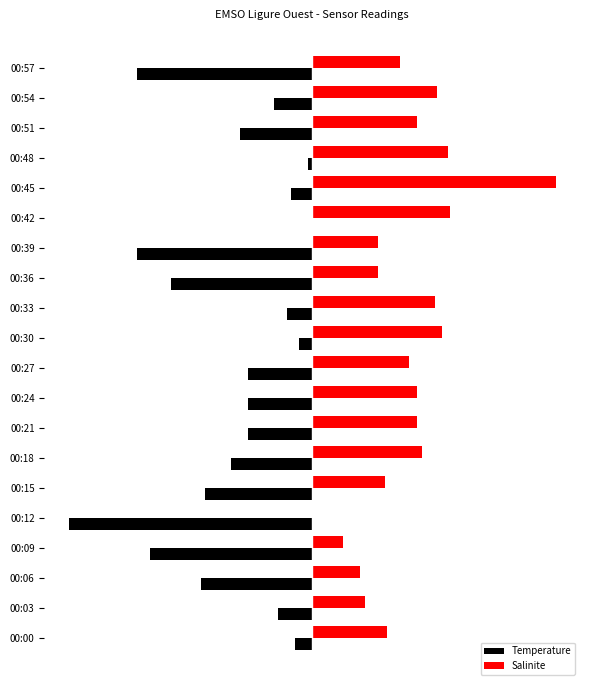

What is the sum of all Temperature values?

-33.2